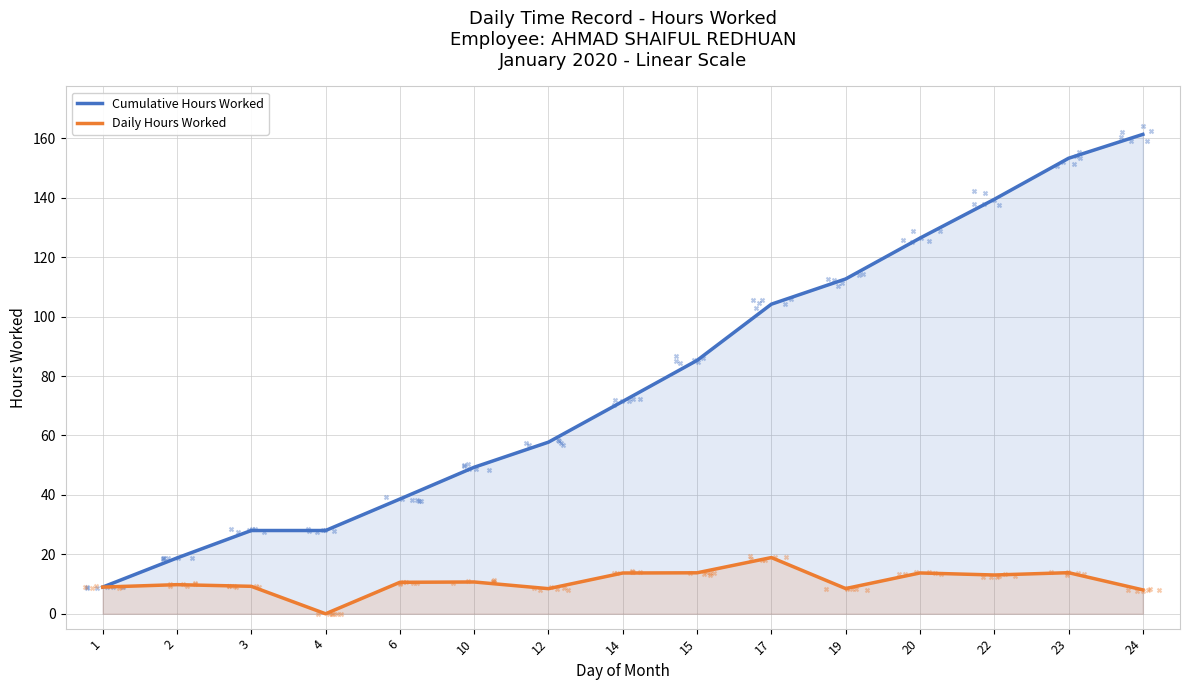

Which series reaches the maximum Y coordinate?

Cumulative Hours Worked